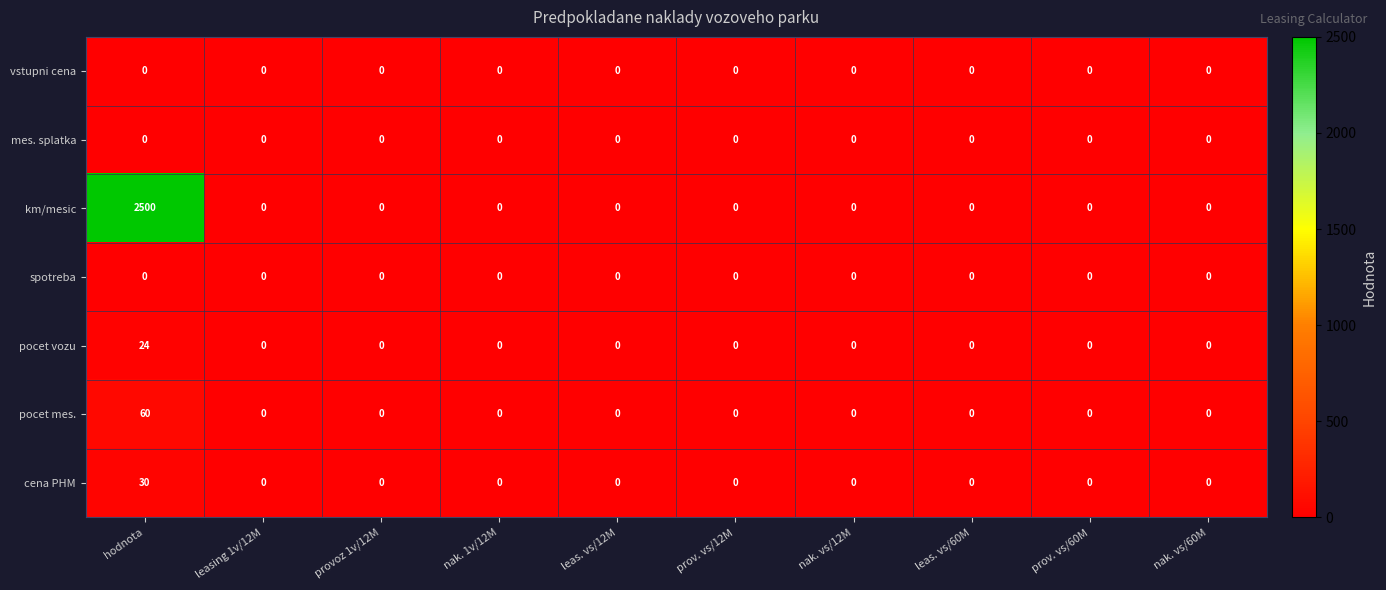

Which series has the largest total across all categories?

km/mesic